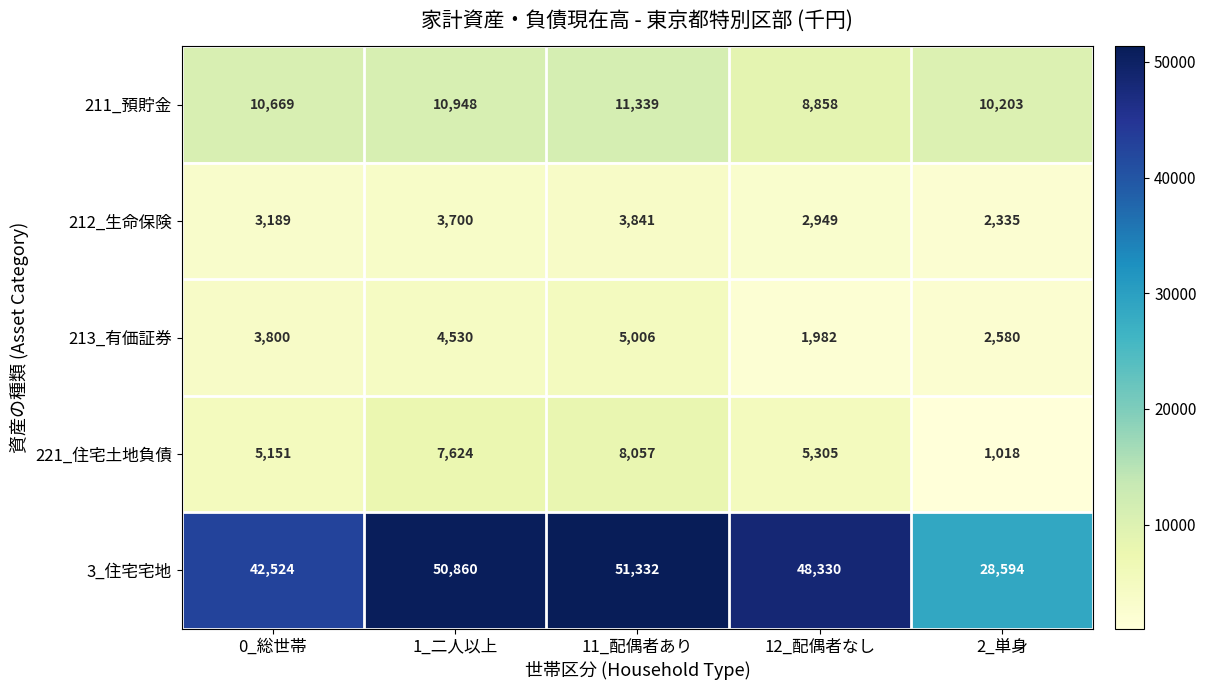

At 2_単身, list the series in order from largest to smallest.

3_住宅宅地, 211_預貯金, 213_有価証券, 212_生命保険, 221_住宅土地負債